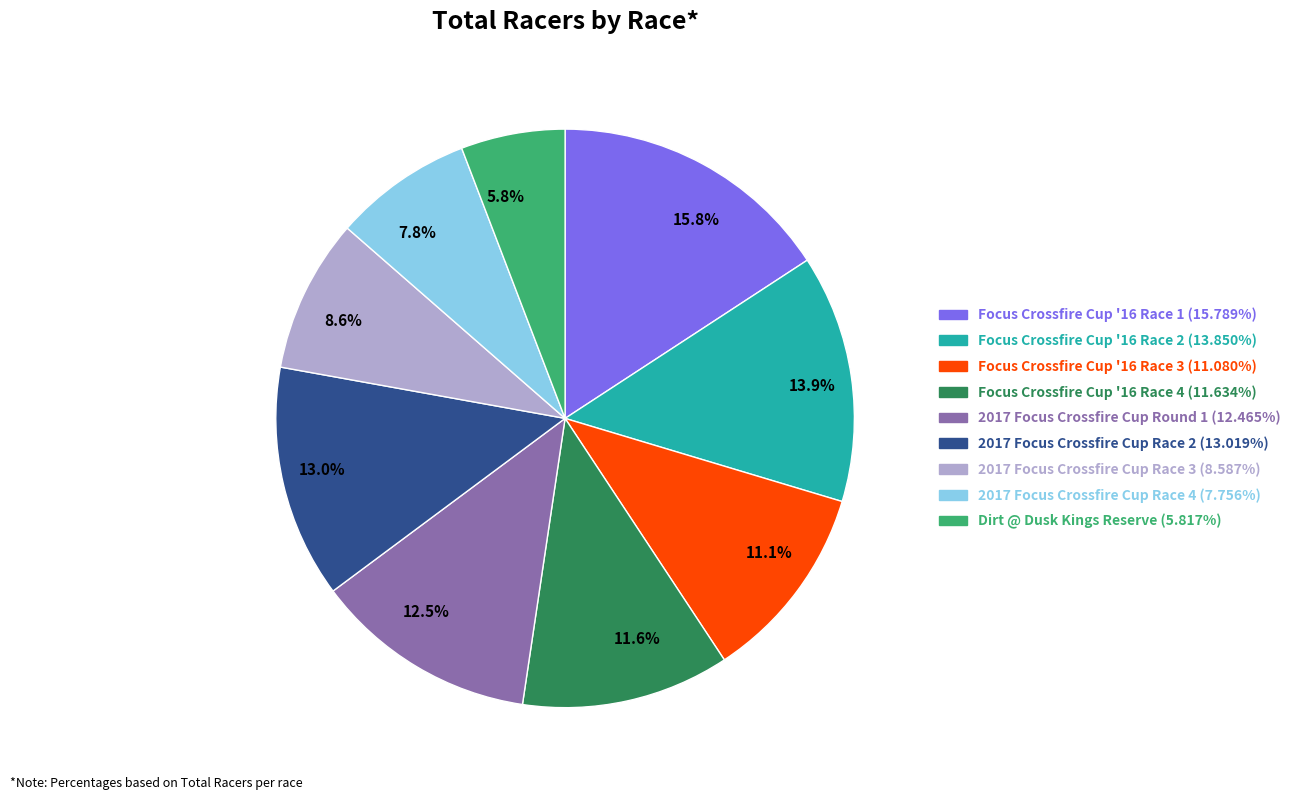

Which has a higher value, 12.5% or 11.6%?

12.5%